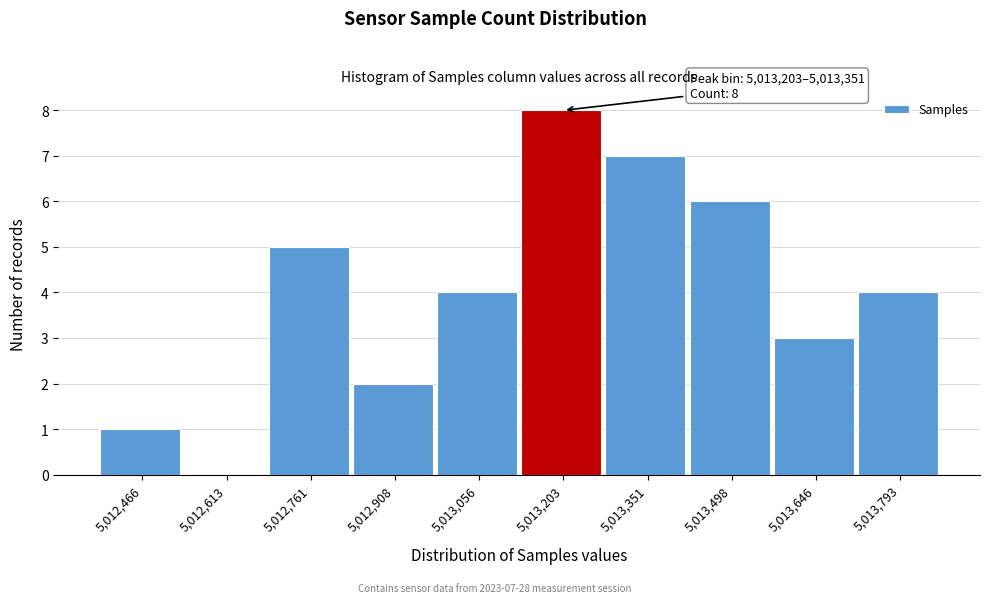

Reading left to right, extract all data points from this chart.

5,012,466=1	5,012,613=0	5,012,761=5	5,012,908=2	5,013,056=4	5,013,203=8	5,013,351=7	5,013,498=6	5,013,646=3	5,013,793=4